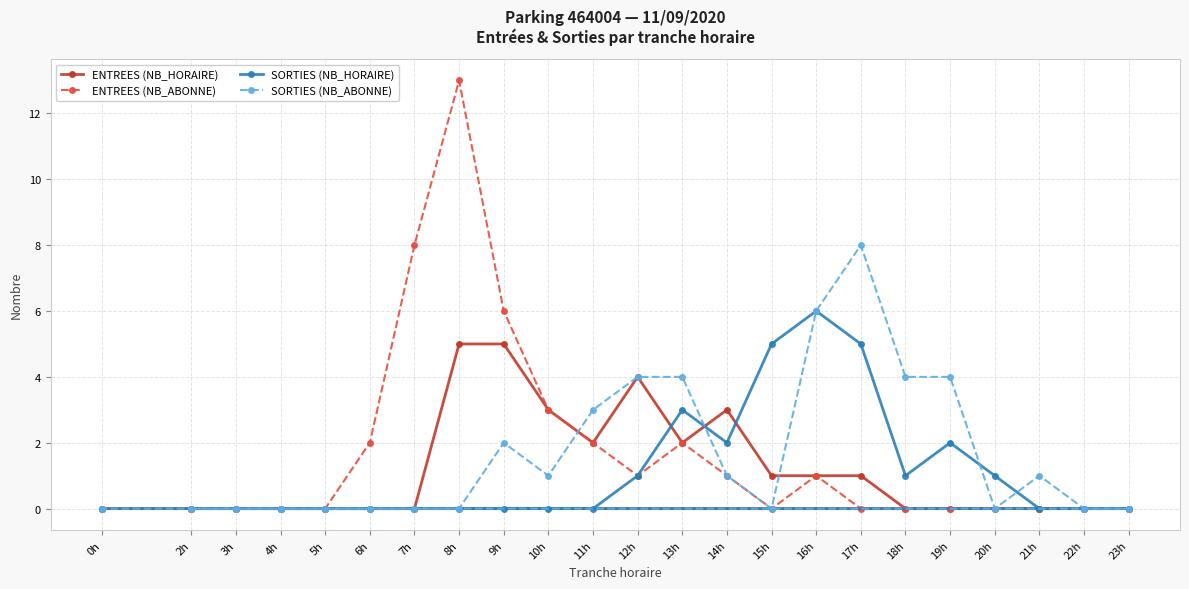

How many data points in SORTIES (NB_HORAIRE) are above 0?

9